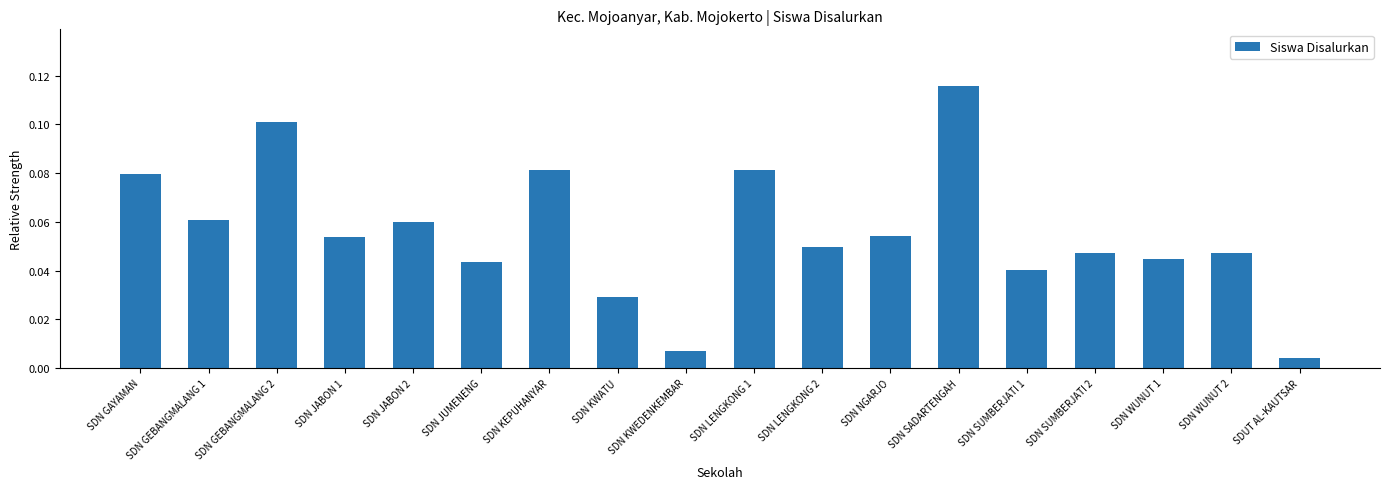

The value at SDN GAYAMAN is 0.1. True or false?

True